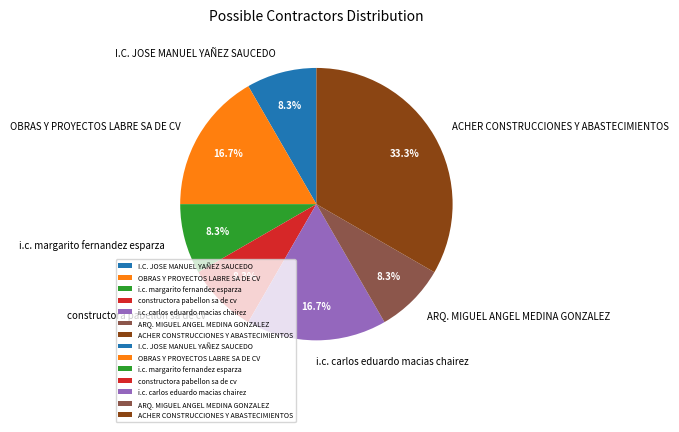

Is it true that ARQ. MIGUEL ANGEL MEDINA GONZALEZ is 8% of the pie?

True